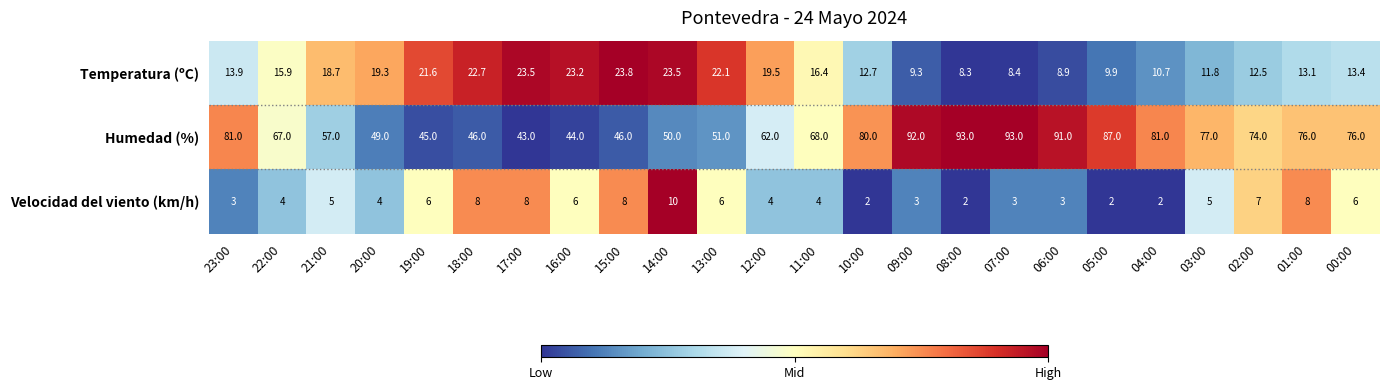

Rank the series at 05:00 from lowest to highest value.

Velocidad del viento (km/h), Temperatura (ºC), Humedad (%)